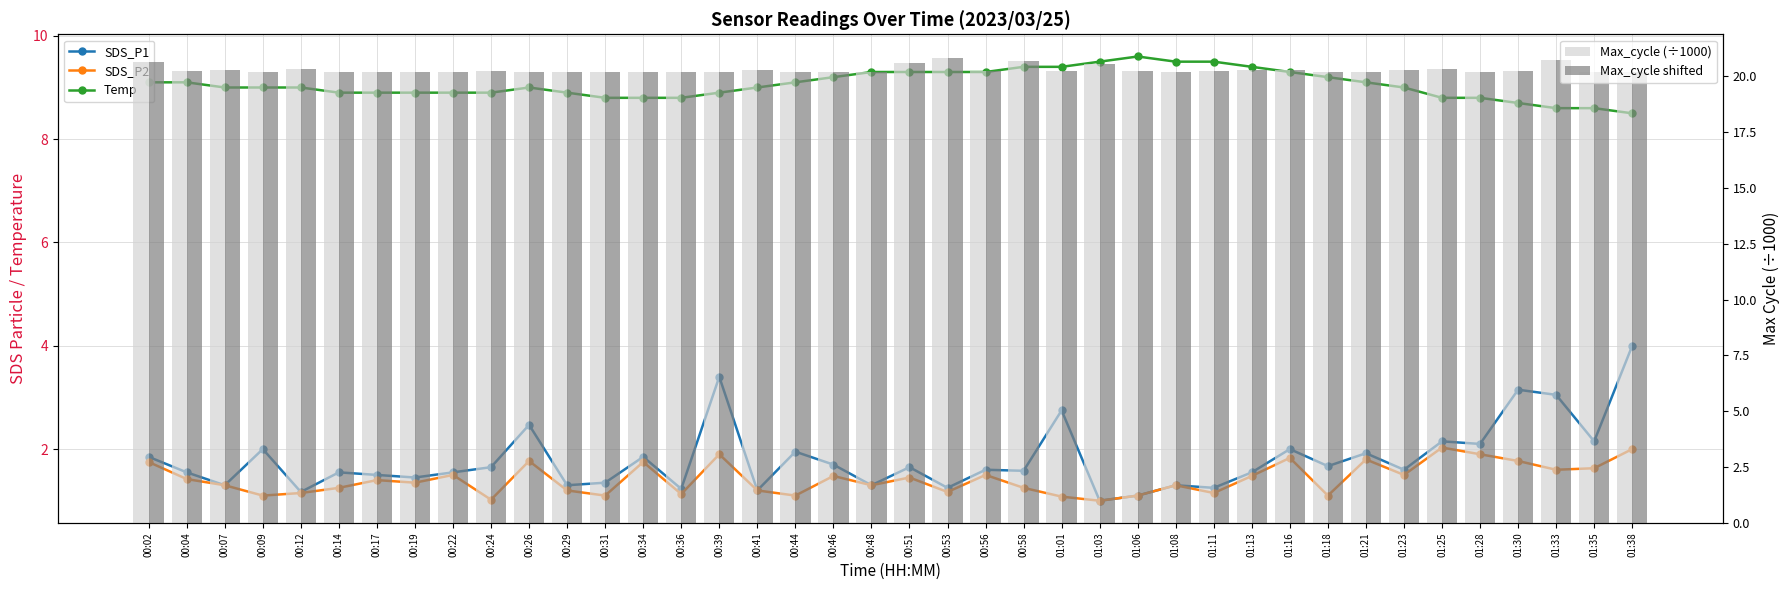

Reading left to right, transcribe all the data shown in this chart.

SDS_P1: 00:02=1.9	00:04=1.6	00:07=1.3	00:09=2.0	00:12=1.2	00:14=1.6	00:17=1.5	00:19=1.4	00:22=1.6	00:24=1.6	00:26=2.5	00:29=1.3	00:31=1.4	00:34=1.9	00:36=1.2	00:39=3.4	00:41=1.2	00:44=1.9	00:46=1.7	00:48=1.3	00:51=1.6	00:53=1.2	00:56=1.6	00:58=1.6	01:01=2.8	01:03=1.0	01:06=1.1	01:08=1.3	01:11=1.2	01:13=1.6	01:16=2.0	01:18=1.7	01:21=1.9	01:23=1.6	01:25=2.1	01:28=2.1	01:30=3.1	01:33=3.0	01:35=2.1	01:38=4.0
SDS_P2: 00:02=1.8	00:04=1.4	00:07=1.3	00:09=1.1	00:12=1.1	00:14=1.2	00:17=1.4	00:19=1.4	00:22=1.5	00:24=1.0	00:26=1.8	00:29=1.2	00:31=1.1	00:34=1.8	00:36=1.1	00:39=1.9	00:41=1.2	00:44=1.1	00:46=1.5	00:48=1.3	00:51=1.4	00:53=1.2	00:56=1.5	00:58=1.2	01:01=1.1	01:03=1.0	01:06=1.1	01:08=1.3	01:11=1.1	01:13=1.5	01:16=1.8	01:18=1.1	01:21=1.8	01:23=1.5	01:25=2.0	01:28=1.9	01:30=1.8	01:33=1.6	01:35=1.6	01:38=2.0
Temp: 00:02=9.1	00:04=9.1	00:07=9.0	00:09=9.0	00:12=9.0	00:14=8.9	00:17=8.9	00:19=8.9	00:22=8.9	00:24=8.9	00:26=9.0	00:29=8.9	00:31=8.8	00:34=8.8	00:36=8.8	00:39=8.9	00:41=9.0	00:44=9.1	00:46=9.2	00:48=9.3	00:51=9.3	00:53=9.3	00:56=9.3	00:58=9.4	01:01=9.4	01:03=9.5	01:06=9.6	01:08=9.5	01:11=9.5	01:13=9.4	01:16=9.3	01:18=9.2	01:21=9.1	01:23=9.0	01:25=8.8	01:28=8.8	01:30=8.7	01:33=8.6	01:35=8.6	01:38=8.5
Max_cycle (÷1000): 00:02=20.6	00:04=20.2	00:07=20.3	00:09=20.2	00:12=20.3	00:14=20.2	00:17=20.2	00:19=20.2	00:22=20.2	00:24=20.2	00:26=20.2	00:29=20.2	00:31=20.2	00:34=20.2	00:36=20.2	00:39=20.2	00:41=20.3	00:44=20.2	00:46=20.2	00:48=20.2	00:51=20.6	00:53=20.8	00:56=20.2	00:58=20.7	01:01=20.2	01:03=20.6	01:06=20.2	01:08=20.2	01:11=20.2	01:13=20.3	01:16=20.3	01:18=20.2	01:21=20.2	01:23=20.3	01:25=20.3	01:28=20.2	01:30=20.2	01:33=20.7	01:35=20.2	01:38=20.2
Max_cycle shifted: 00:02=20.6	00:04=20.2	00:07=20.3	00:09=20.2	00:12=20.3	00:14=20.2	00:17=20.2	00:19=20.2	00:22=20.2	00:24=20.2	00:26=20.2	00:29=20.2	00:31=20.2	00:34=20.2	00:36=20.2	00:39=20.2	00:41=20.3	00:44=20.2	00:46=20.2	00:48=20.2	00:51=20.6	00:53=20.8	00:56=20.2	00:58=20.7	01:01=20.2	01:03=20.6	01:06=20.2	01:08=20.2	01:11=20.2	01:13=20.3	01:16=20.3	01:18=20.2	01:21=20.2	01:23=20.3	01:25=20.3	01:28=20.2	01:30=20.2	01:33=20.7	01:35=20.2	01:38=20.2